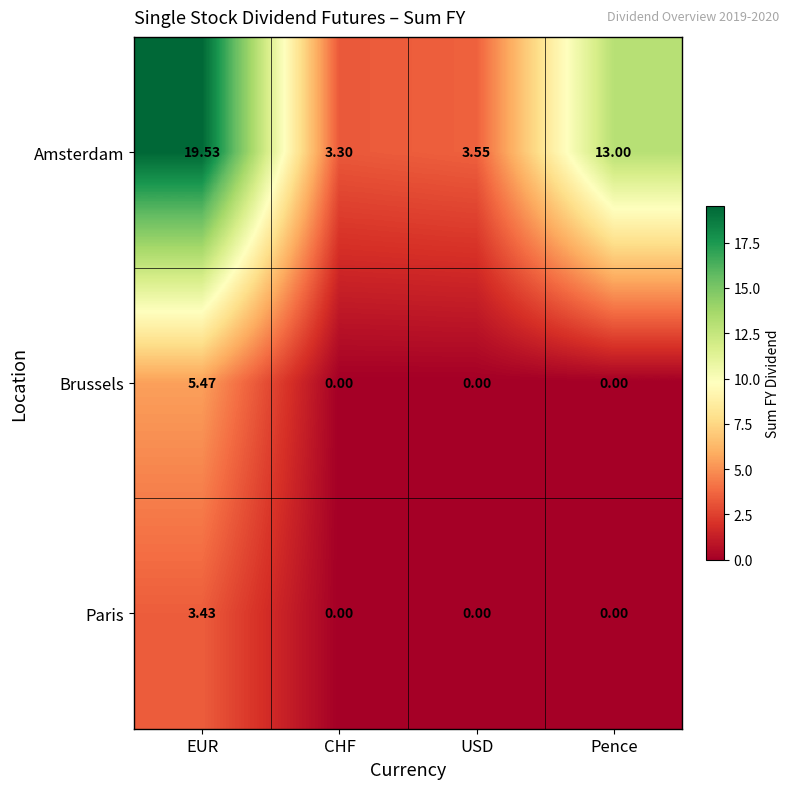

Between USD and Pence, which series saw the biggest shift?

Amsterdam